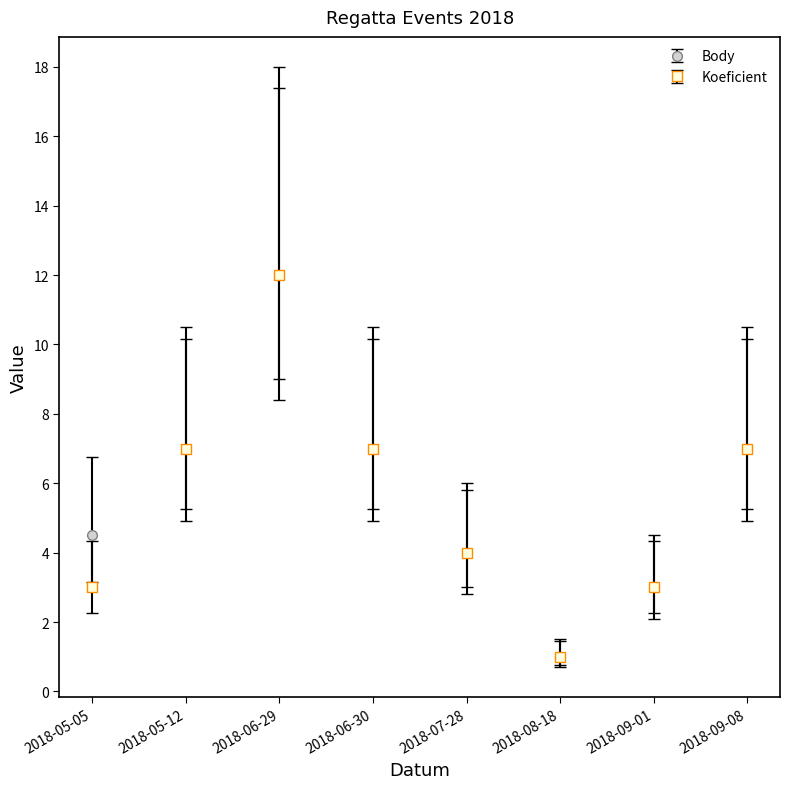

What is the minimum value shown in the chart?

1.0